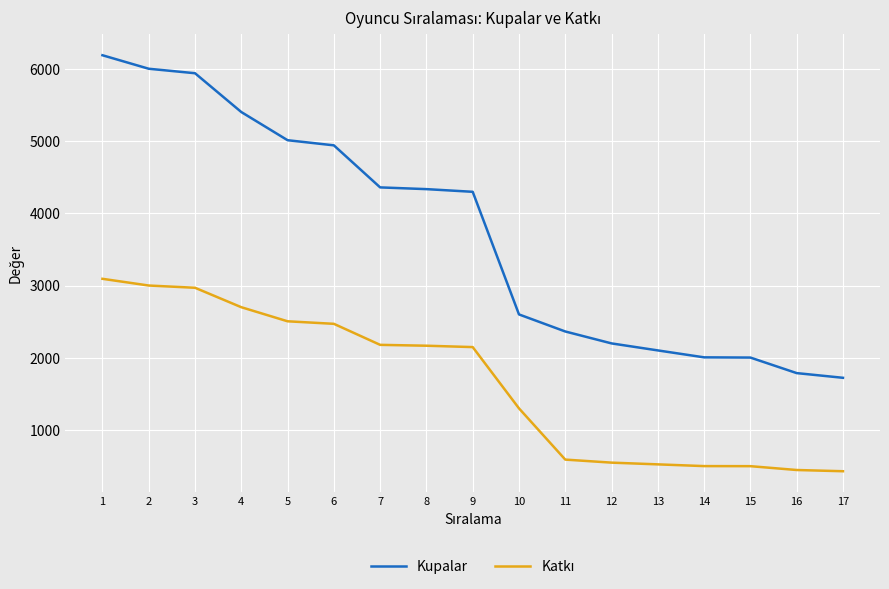

At which label is Kupalar closest to 3955?

9